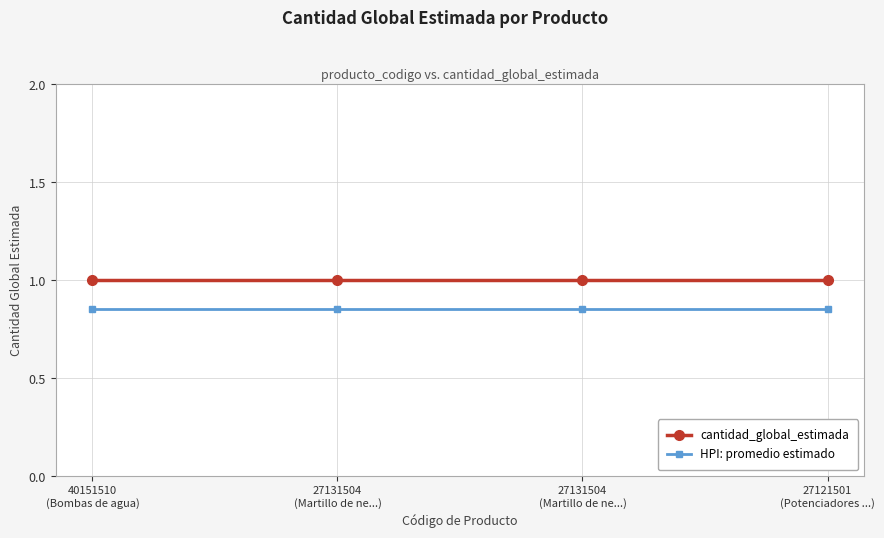

What is the approximate value of cantidad_global_estimada at 27131504
(Martillo de ne...)?

1.0